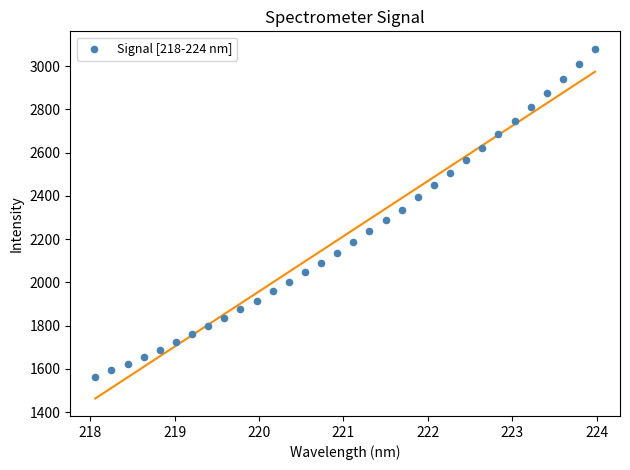

What is the range of X values (max minus min)?

5.9